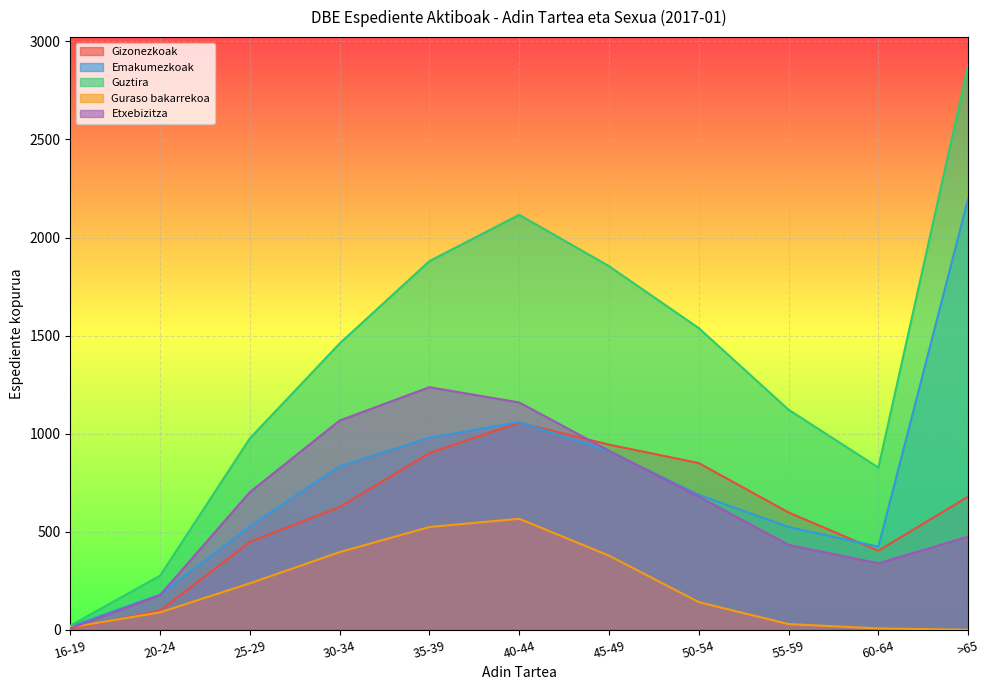

What are all the series names shown in the legend?

Gizonezkoak, Emakumezkoak, Guztira, Guraso bakarrekoa, Etxebizitza